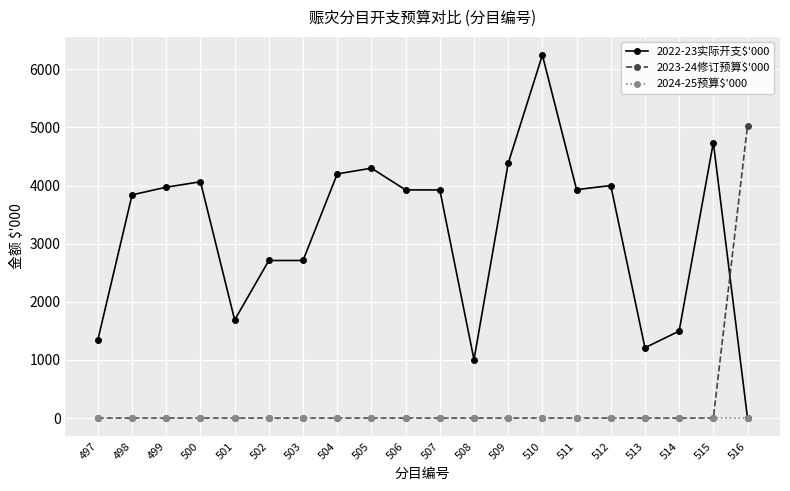

What is the total value across all series at 507?

3925